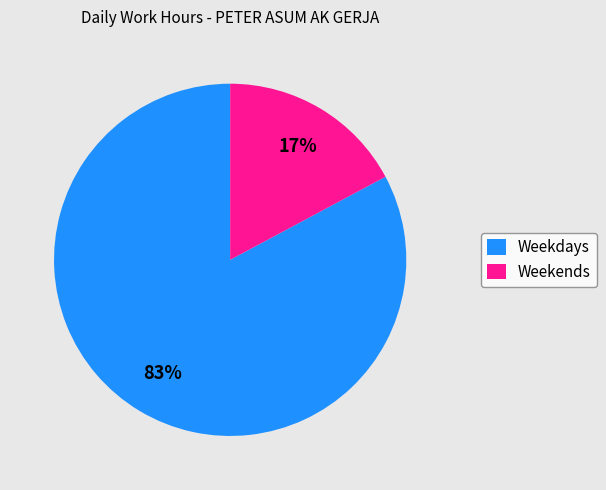

Rank the categories by value from highest to lowest.

Weekdays, Weekends